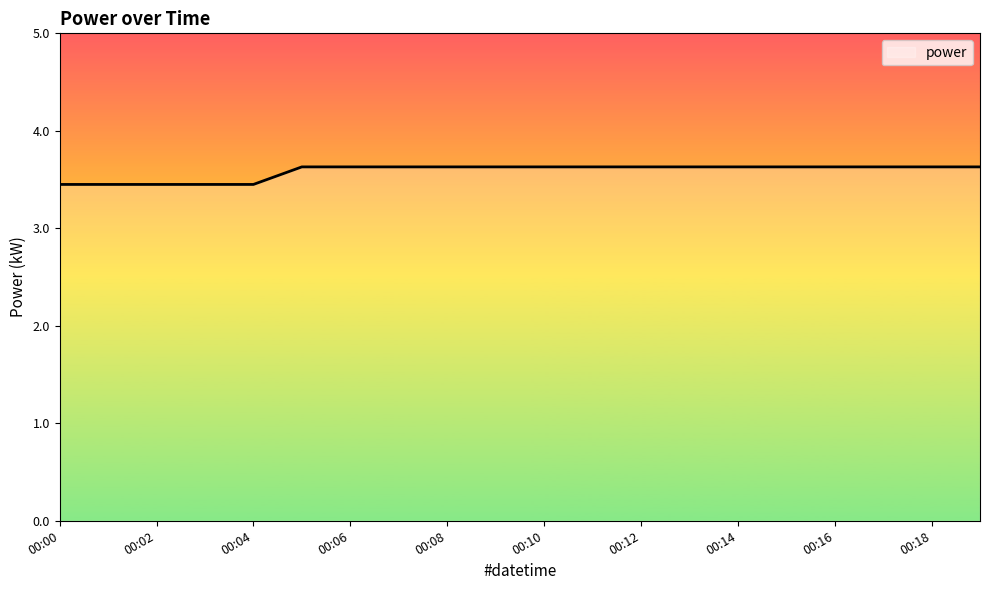

What is the maximum value shown in the chart?

3.6